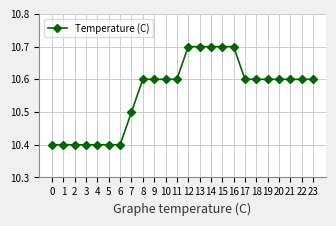

Approximately how many times larger is the value at 8 compared to 19?

1.0